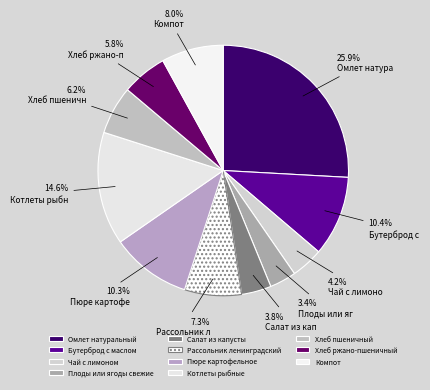

How much of the chart is everything except Плоды или ягоды свежие?

96.6%